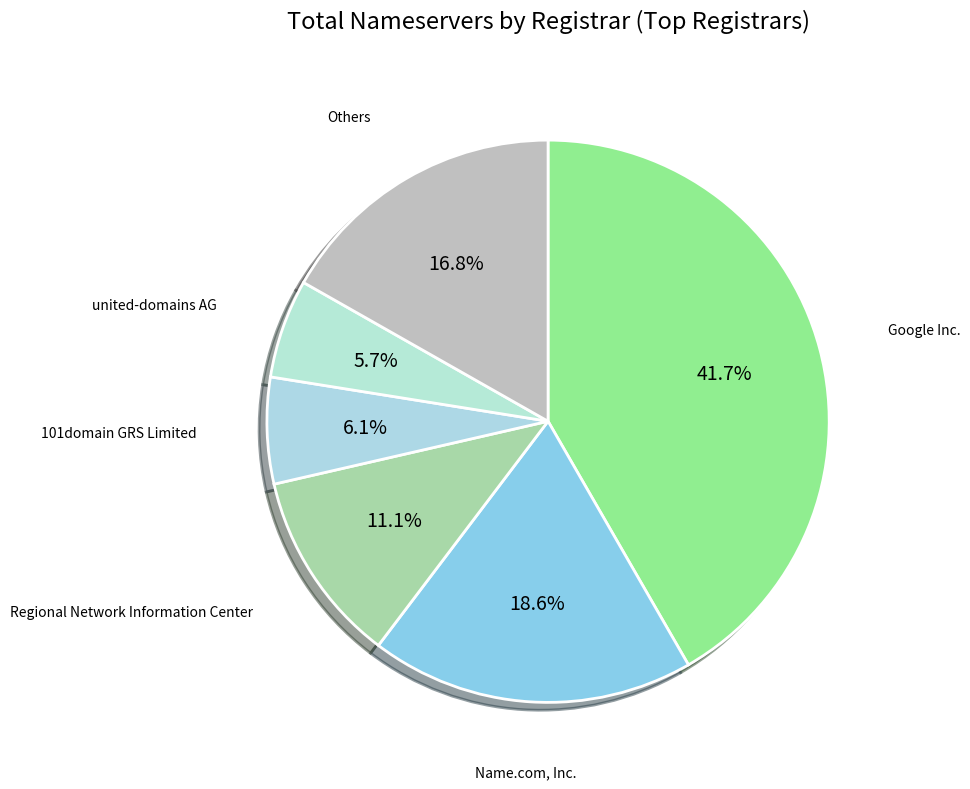

Does any single category account for the majority?

No